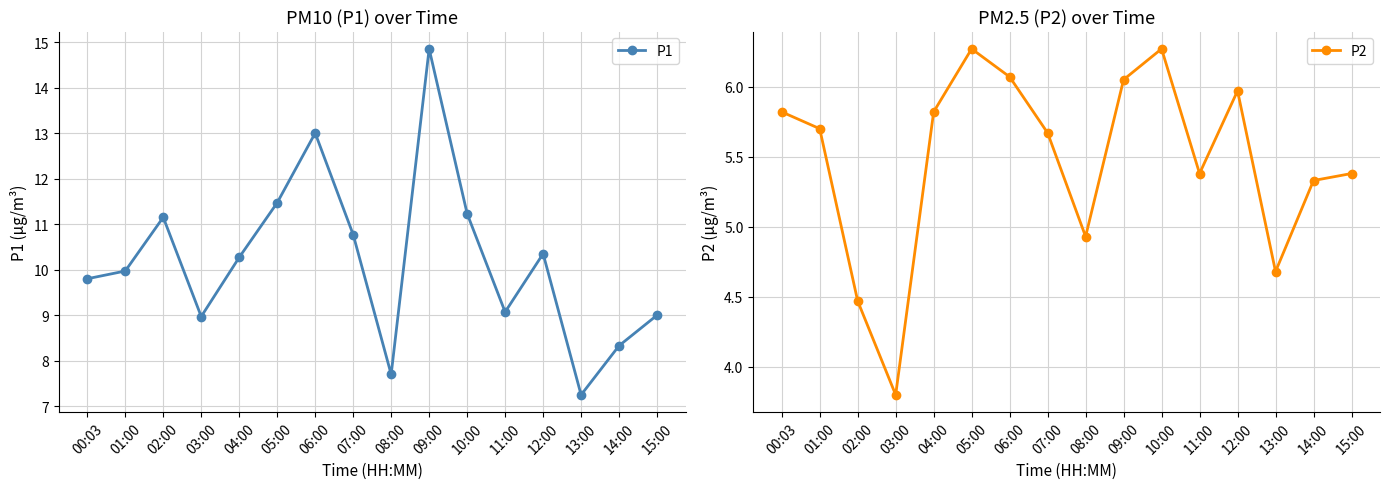

True or false: P2 and P1 intersect in this chart.

False